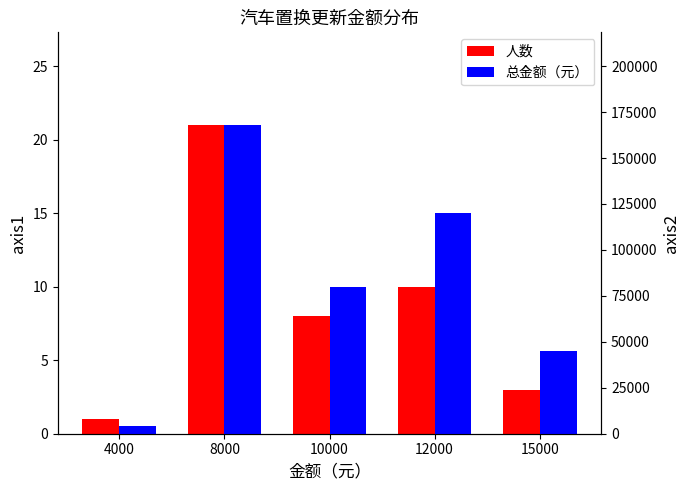

How many values in the 总金额（元） series exceed 80000?

2